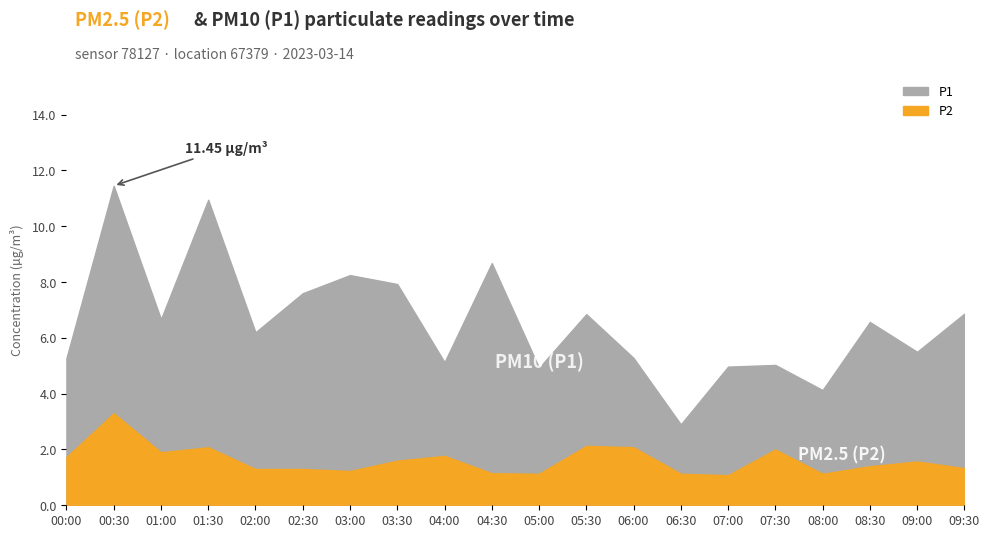

True or false: P2 and P1 cross at least once.

False